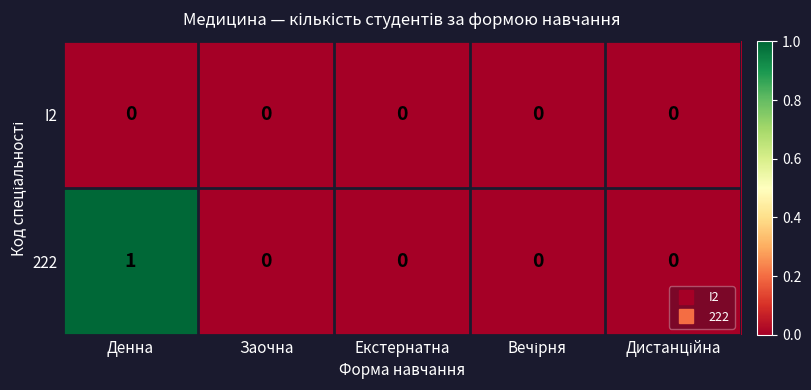

Which series has the largest range (max minus min)?

222